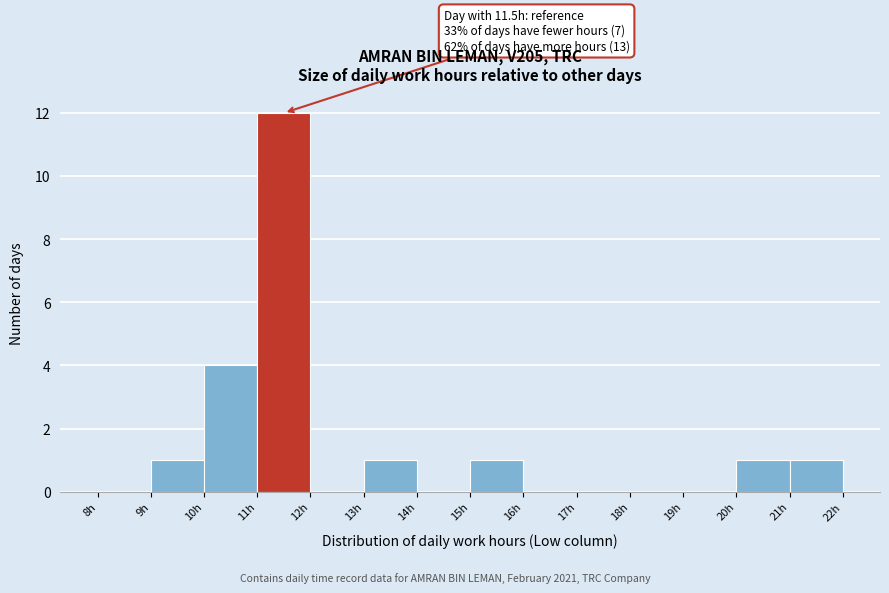

Over which range of the x-axis is the bar tallest?

11 to 12